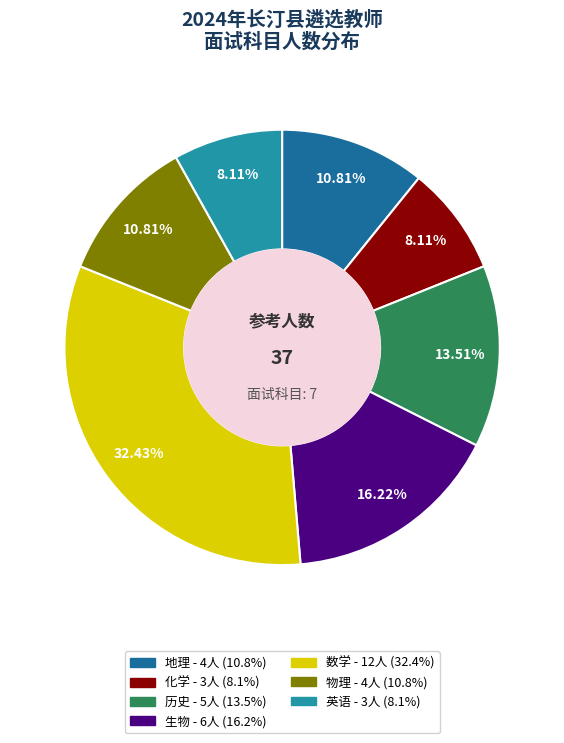

Between 英语 and 地理, which is larger?

地理